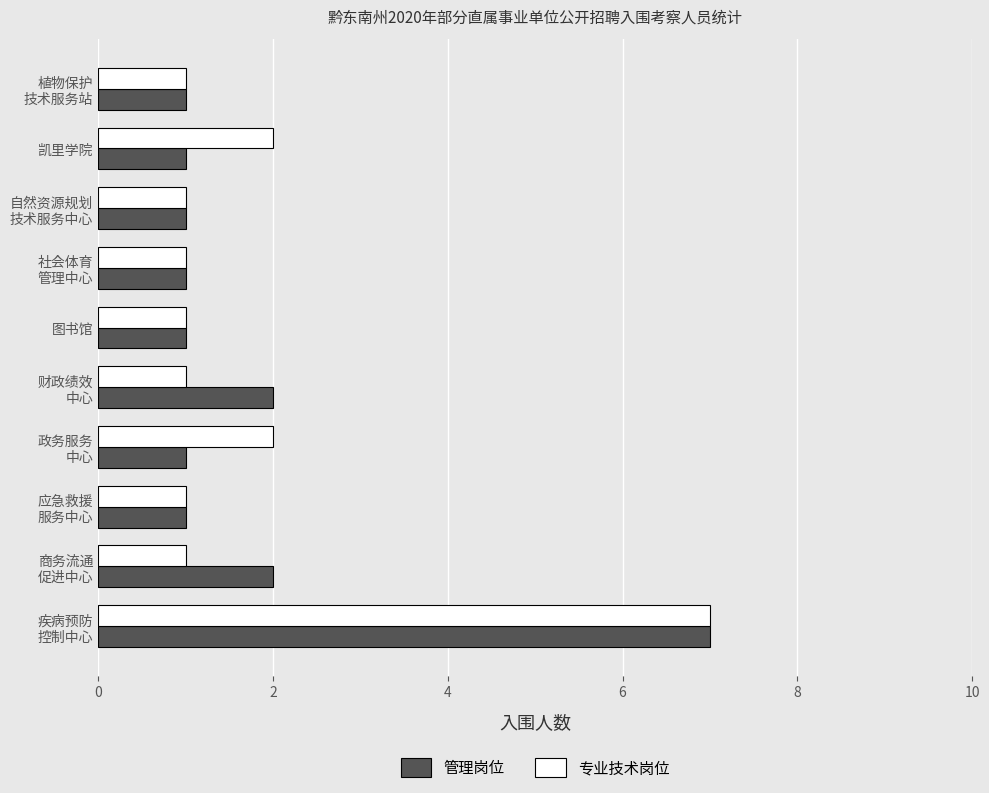

The 管理岗位 series shows 1 at 凯里学院. True or false?

True